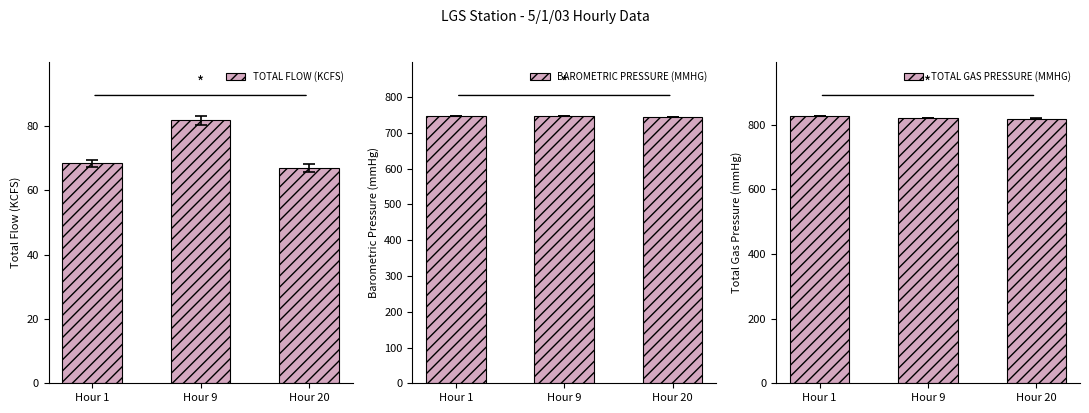

List the series in order of their peak value, lowest first.

TOTAL FLOW (KCFS), BAROMETRIC PRESSURE (MMHG), TOTAL GAS PRESSURE (MMHG)